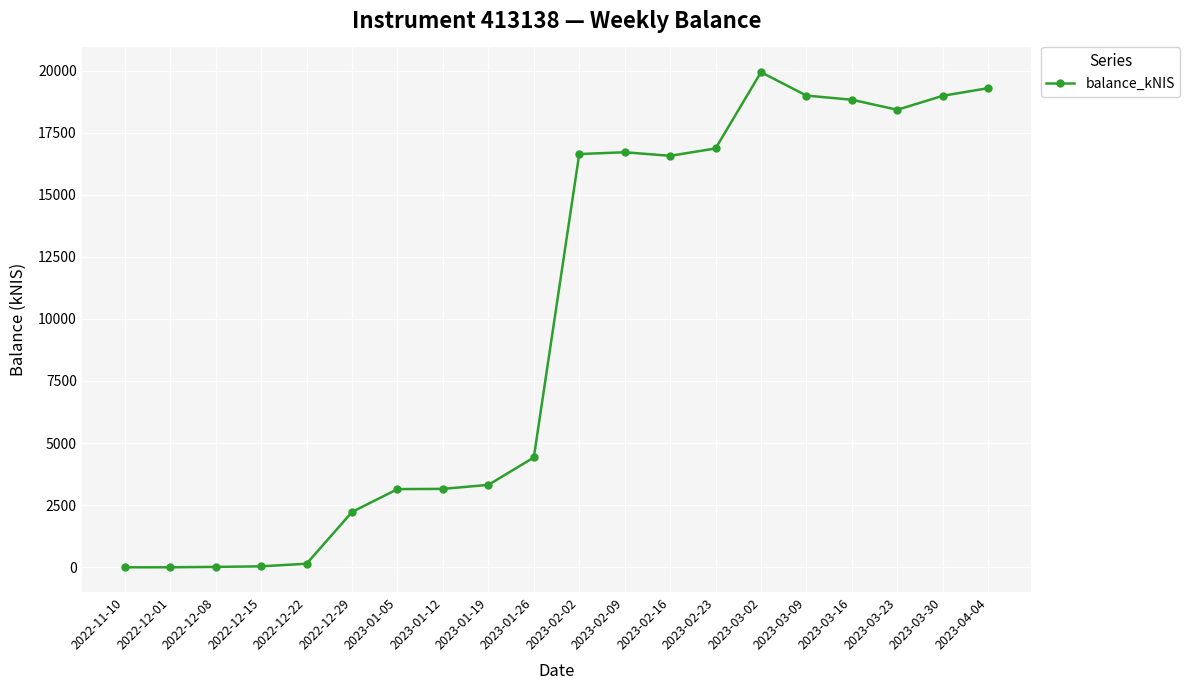

True or false: the data has more than 0 interior local peaks.

True